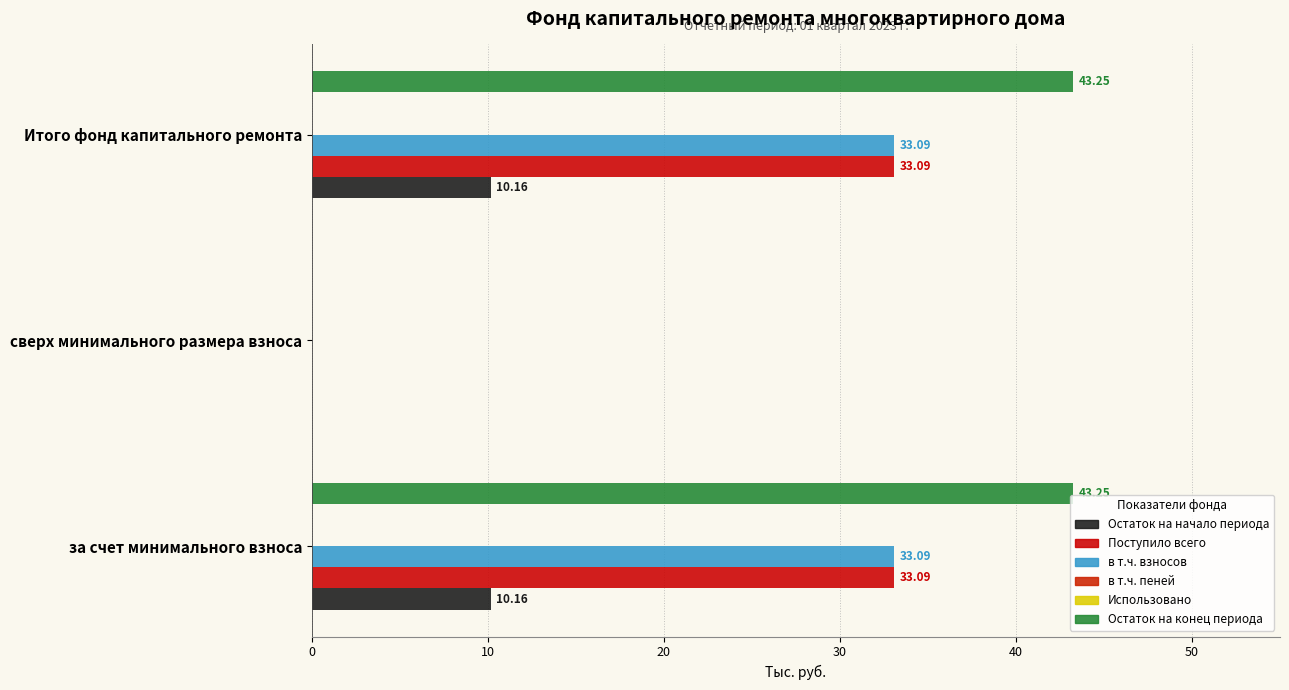

What is the value of the в т.ч. пеней bar at the 3rd from the left?

0.1